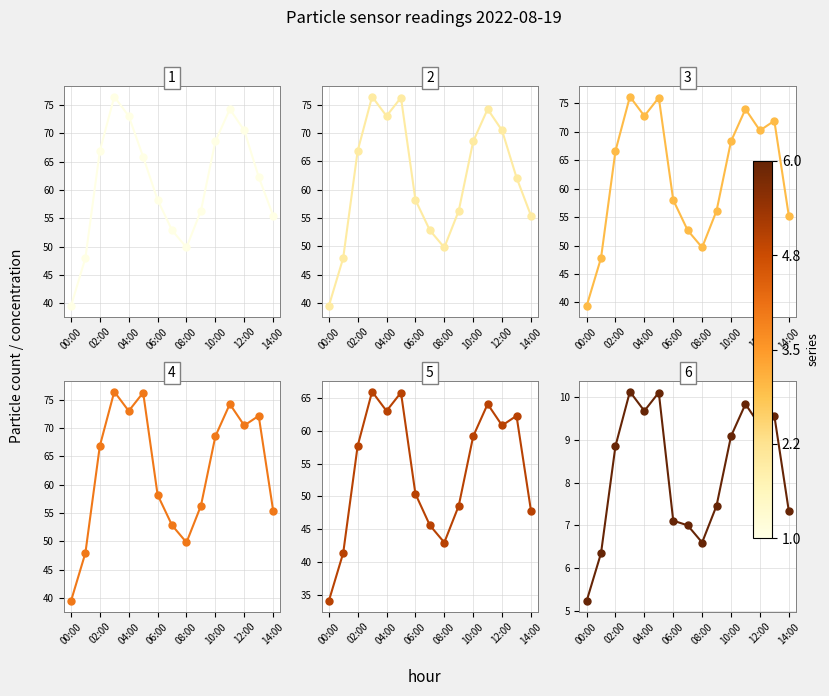

Reading left to right, list all the values displayed in this chart.

N10: 39.5	48.0	66.9	76.5	73.0	65.8	58.2	52.9	49.8	56.3	68.6	74.2	70.5	62.3	55.5
N25: 39.4	48.0	66.8	76.4	73.0	76.2	58.2	52.8	49.8	56.3	68.5	74.2	70.4	62.1	55.4
N1: 39.3	47.8	66.7	76.2	72.8	76.0	58.0	52.7	49.7	56.1	68.3	74.0	70.2	72.0	55.3
N4: 39.5	48.0	66.8	76.4	73.0	76.3	58.2	52.9	49.8	56.3	68.5	74.2	70.5	72.2	55.4
N05: 34.0	41.4	57.7	66.0	63.0	65.8	50.4	45.6	43.0	48.6	59.2	64.1	60.8	62.3	47.8
P1: 5.2	6.3	8.8	10.1	9.7	10.1	7.1	7.0	6.6	7.5	9.1	9.8	9.3	9.6	7.3